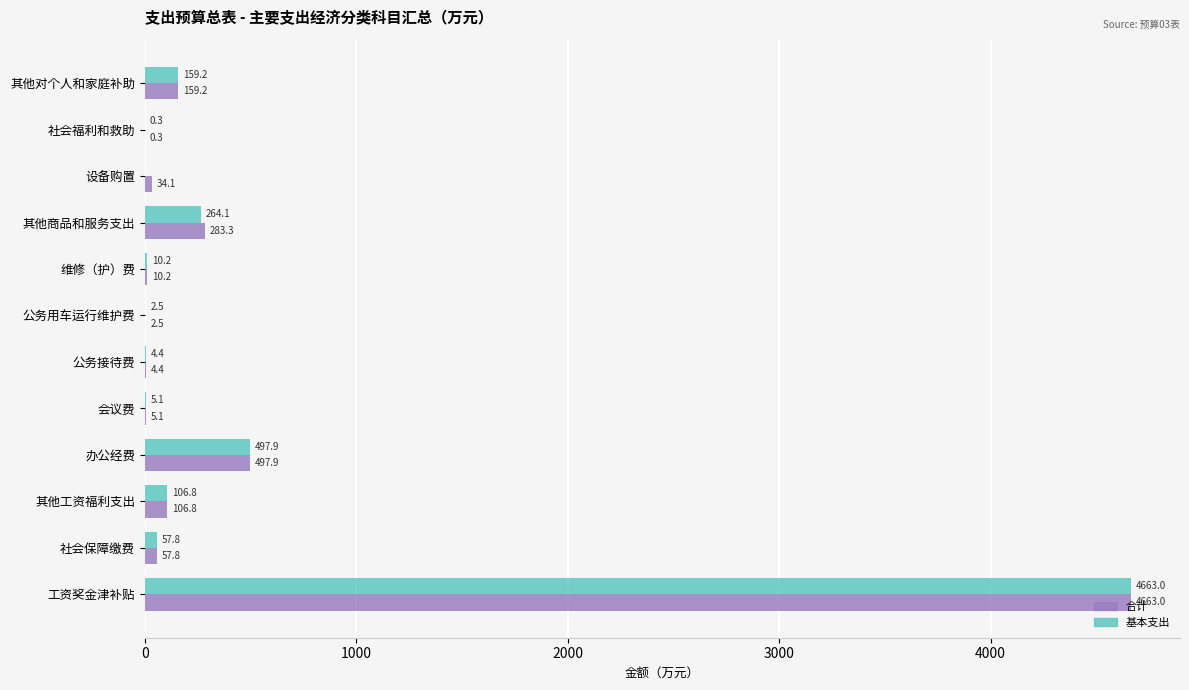

What is the sum of all 基本支出 values?

5771.3